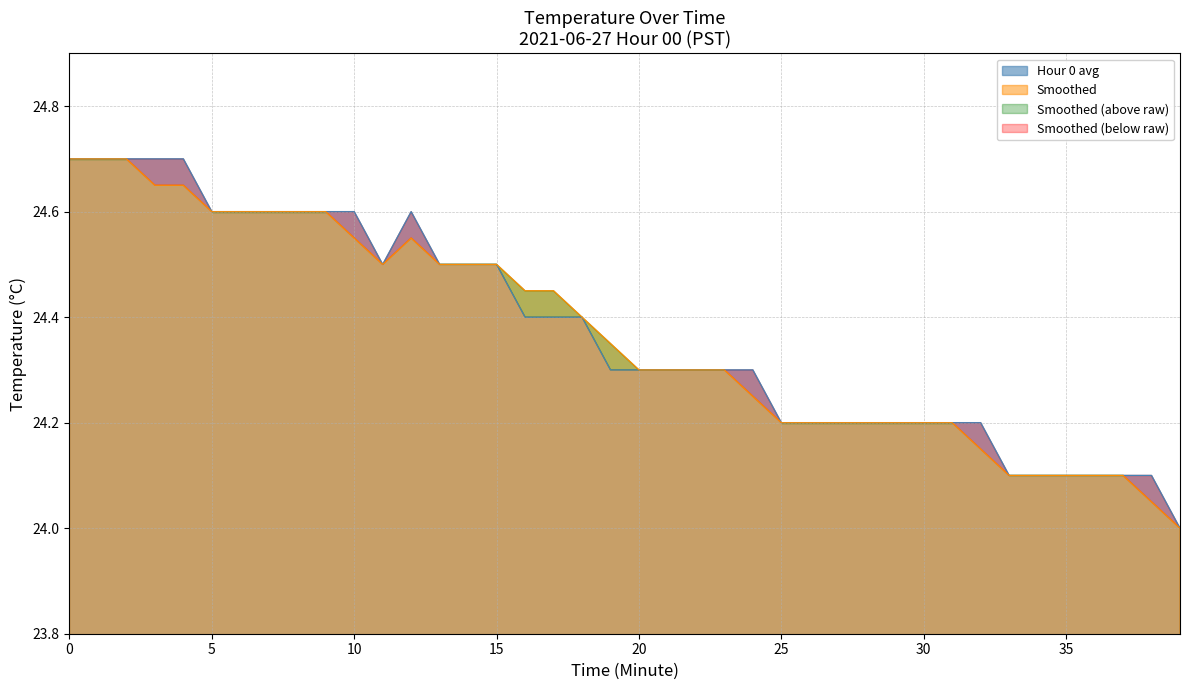

In Minute index, how many points are higher than both neighbors (excluding endpoints)?

1